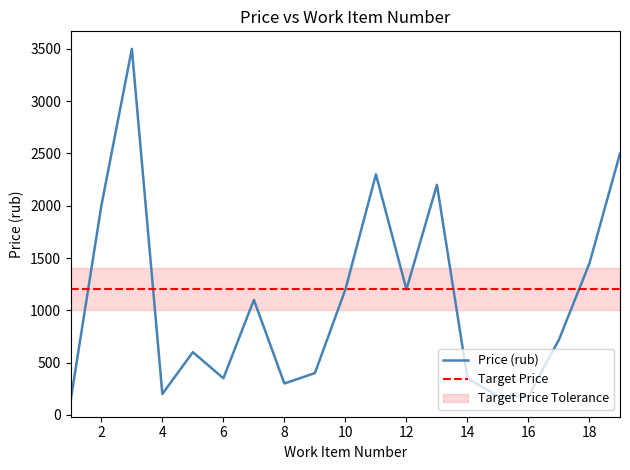

How many values exceed 720?

9